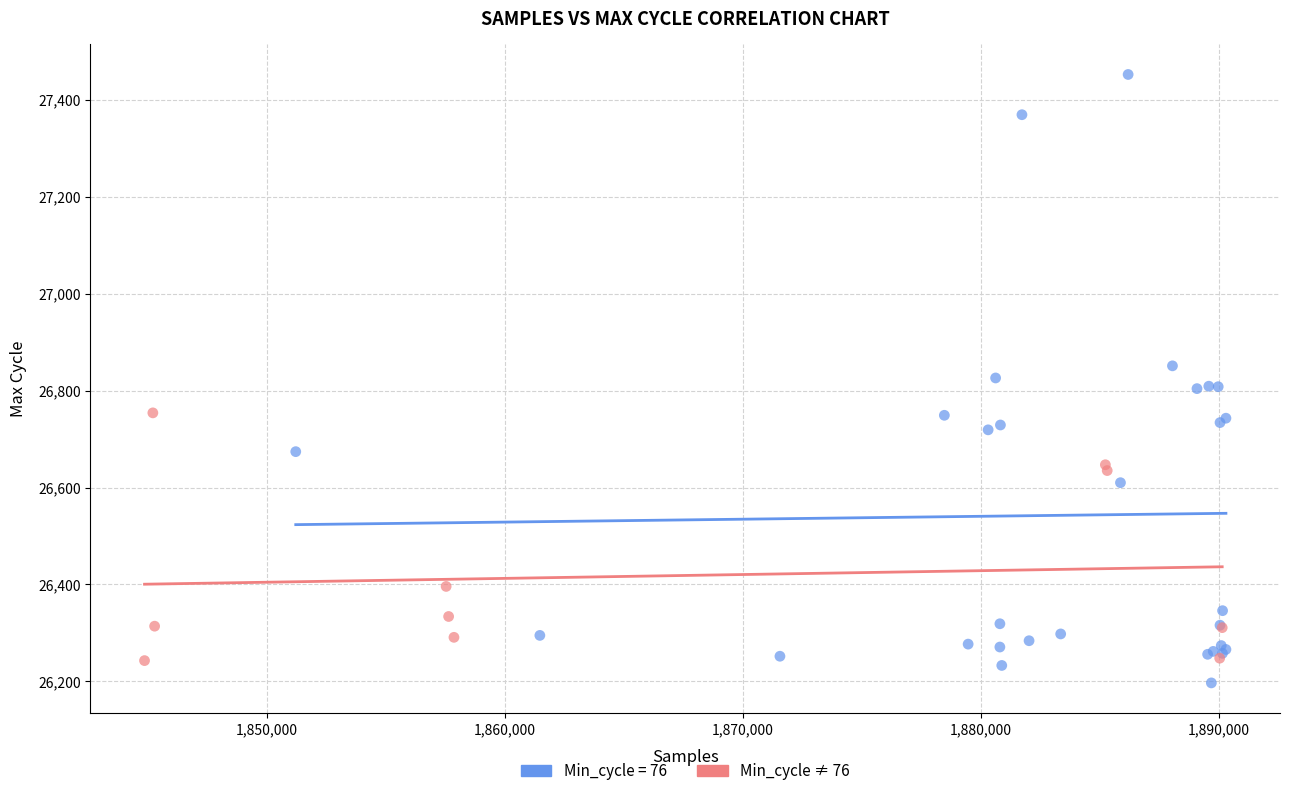

Which series contains the highest Y value?

Min_cycle = 76